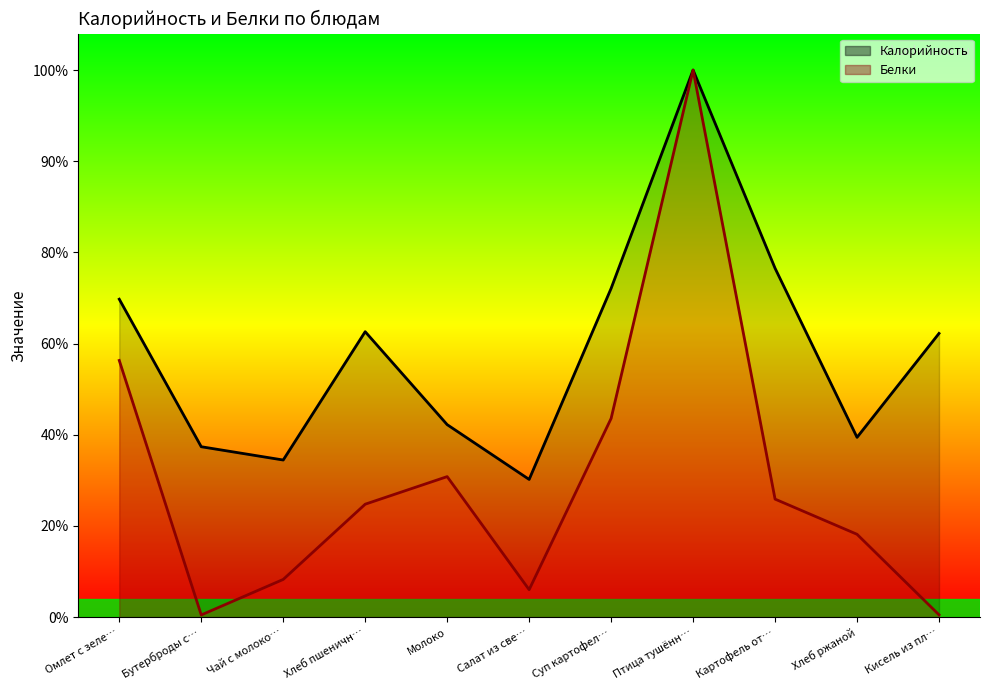

The Калорийность series shows 300.0 at Птица тушённ…. True or false?

True